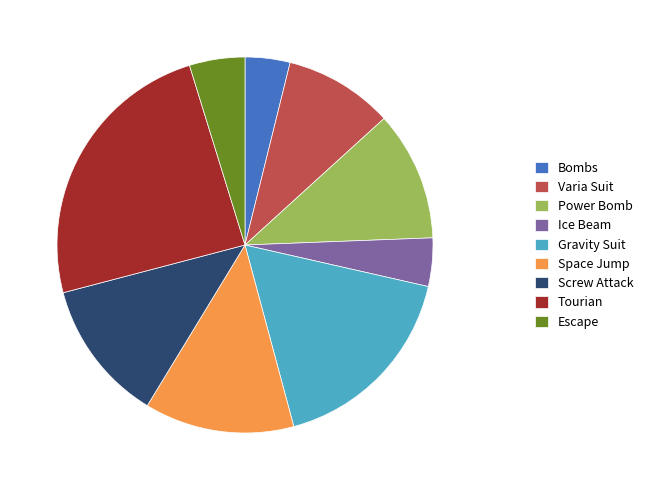

Do Escape and Gravity Suit together represent more than half of the pie?

No